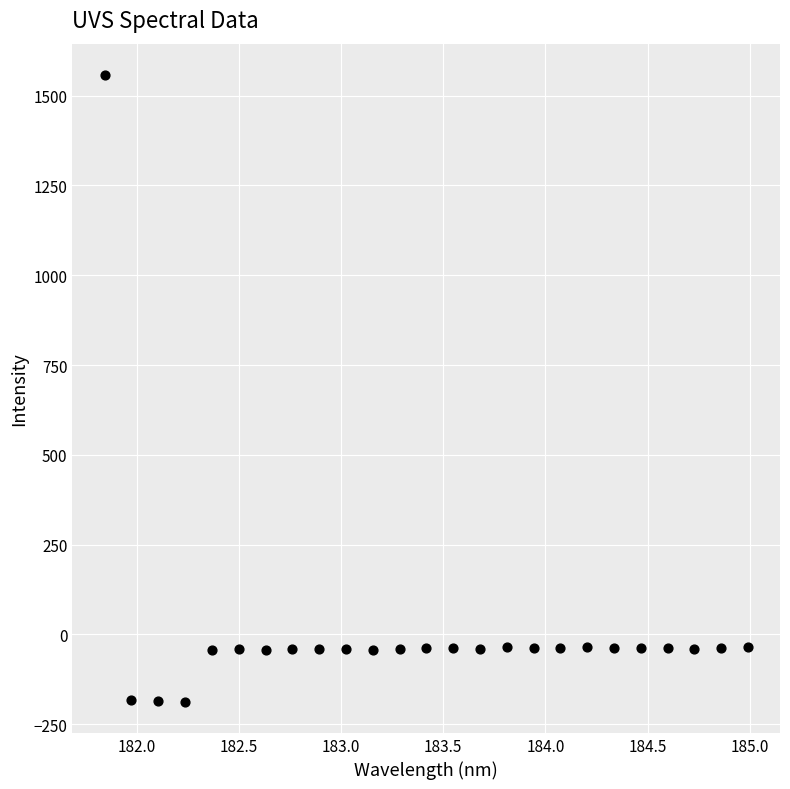

What is the range of X values (max minus min)?

3.1